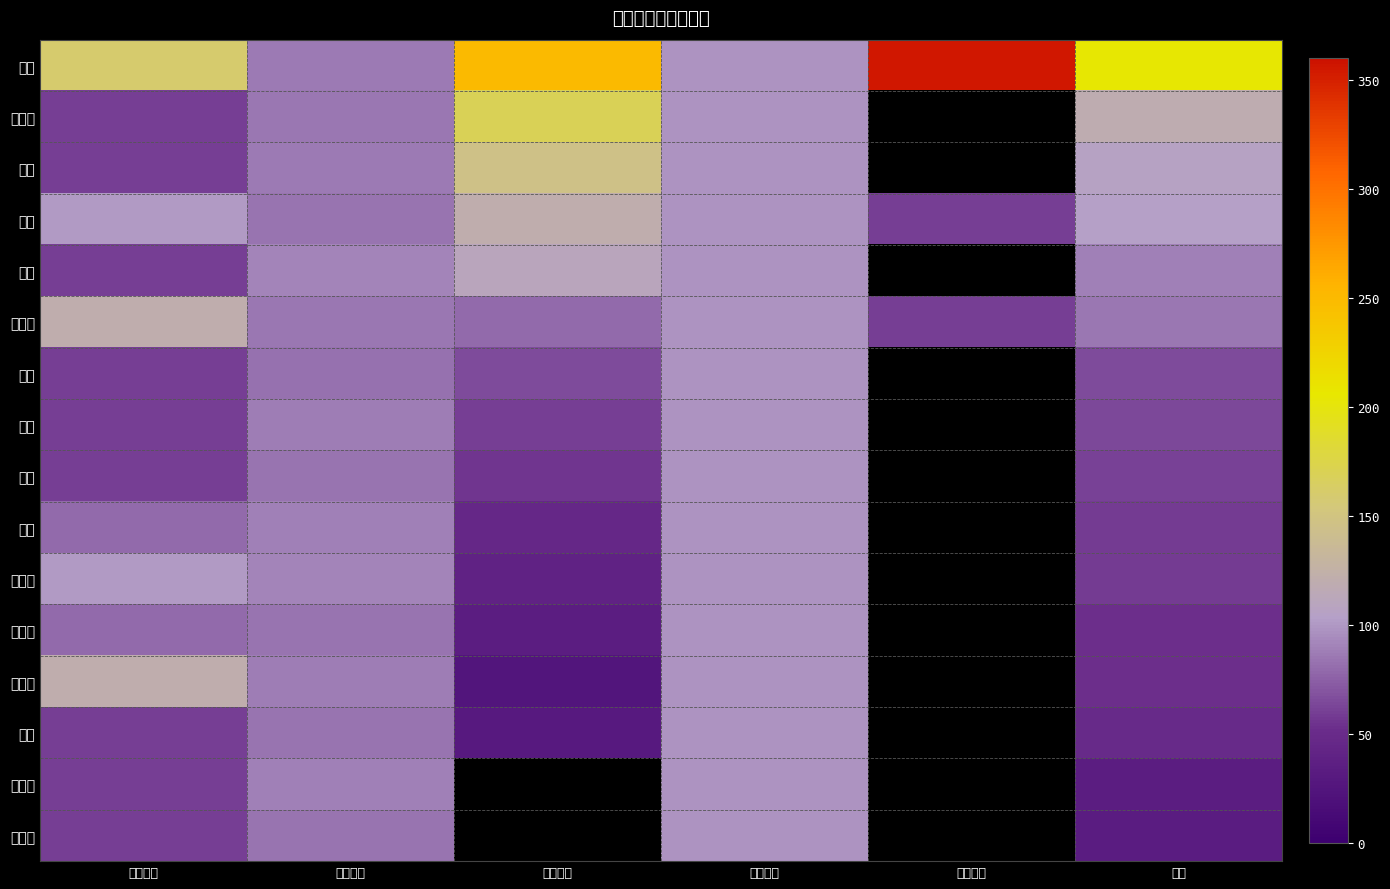

How many distinct data groups are displayed?

16